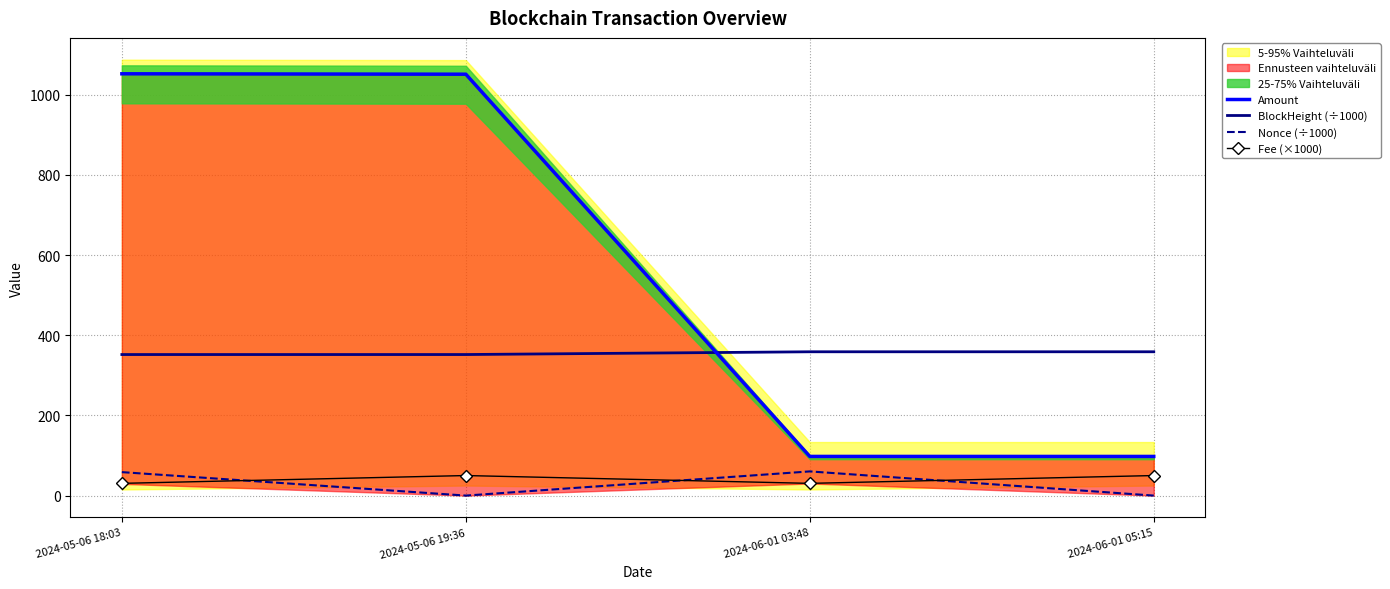

What is the sum of all Amount values?

2298.7